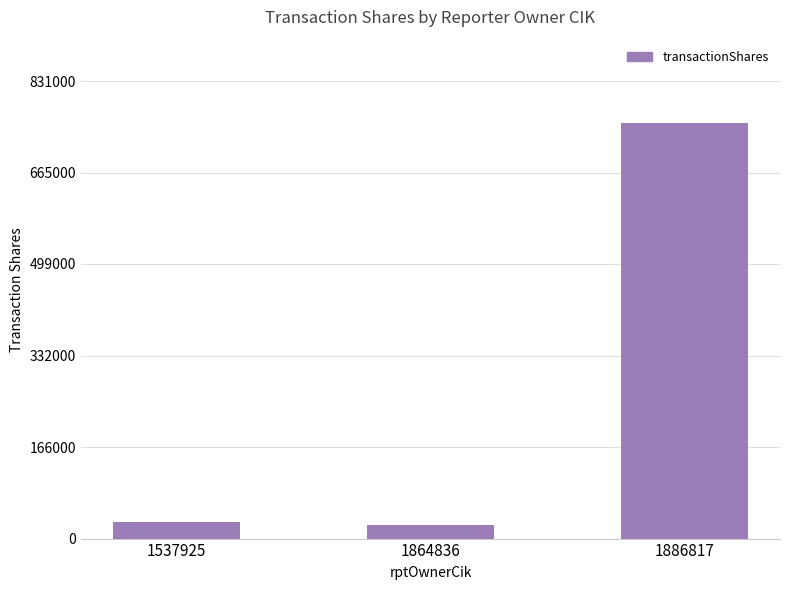

What is the difference between the values at 1864836 and 1886817?

730928